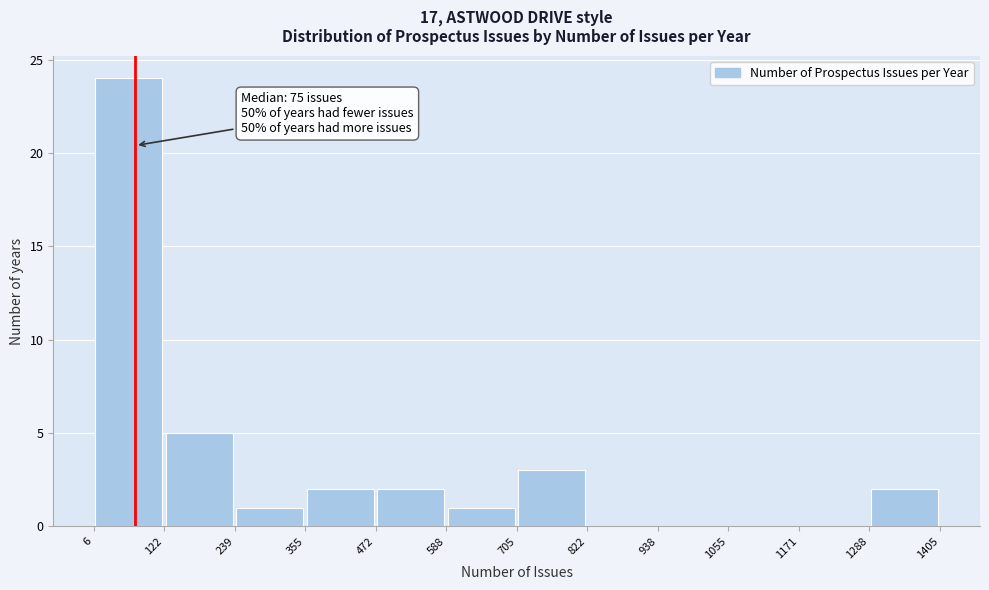

Which range on the x-axis has the tallest bar?

6 to 122